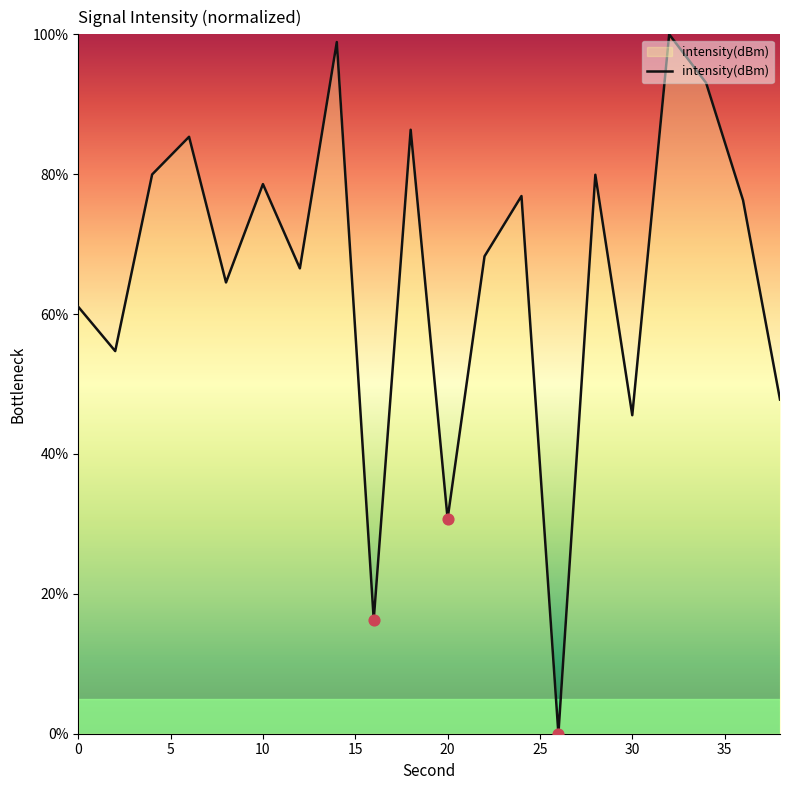

What is the difference between the maximum and minimum values?

100.0